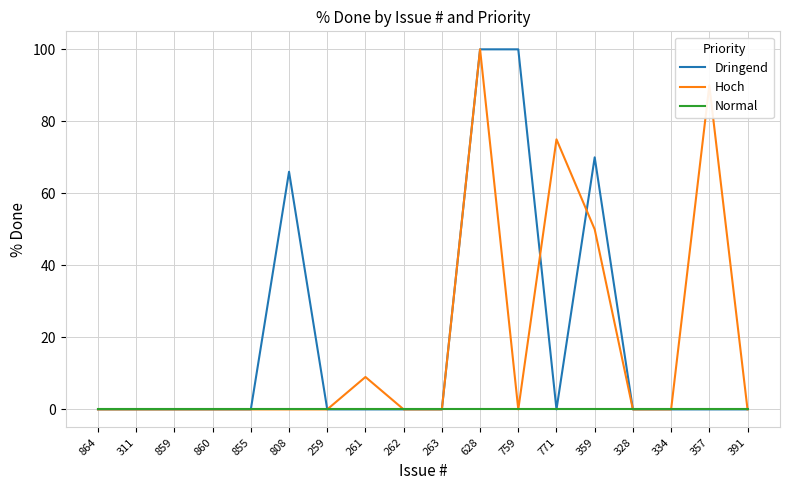

What is the highest value of the Hoch series?

100